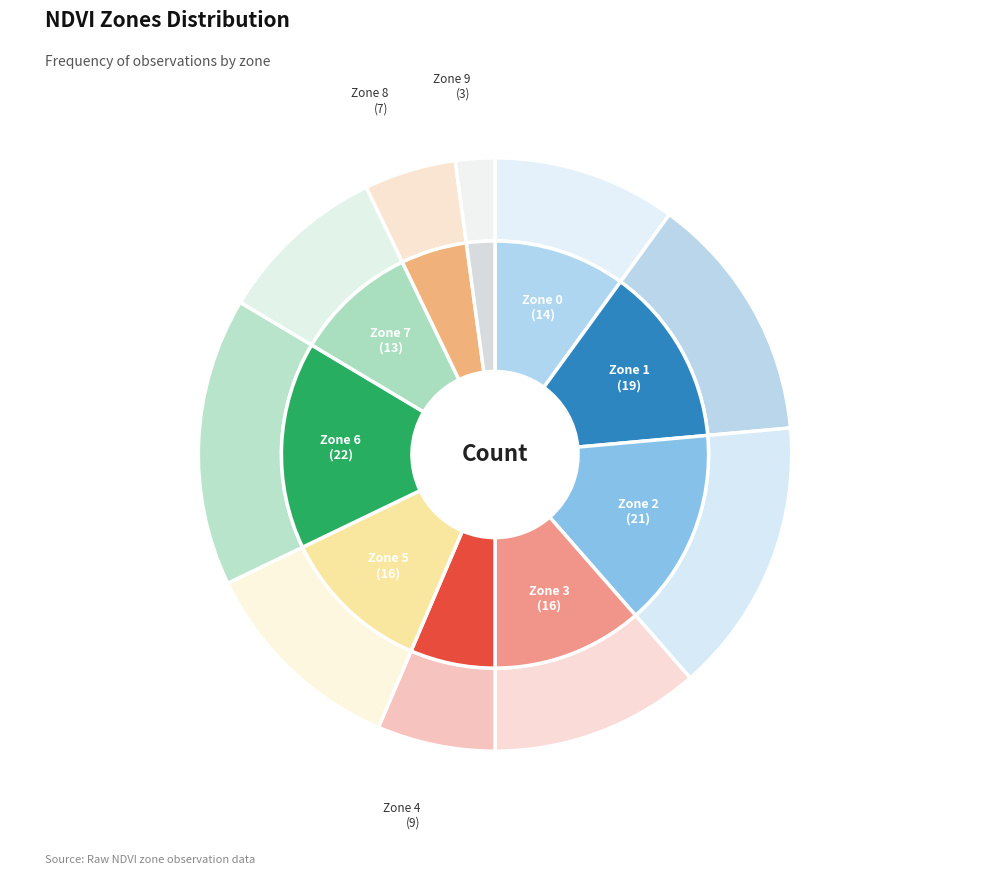

What percentage is the Zone 1 slice, to the nearest percent?

14%